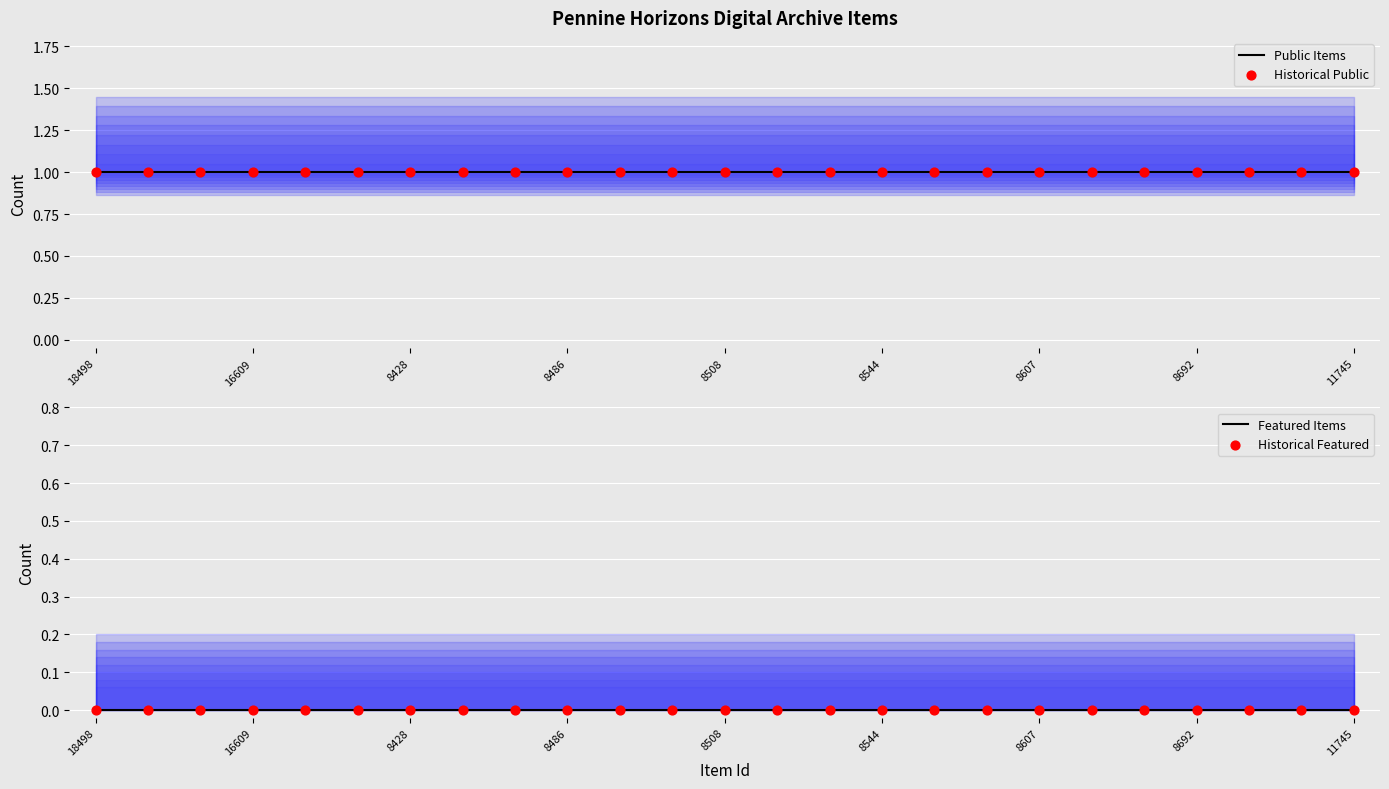

Is the value of Public Items at 14 greater than the value of Historical Featured at 17?

Yes